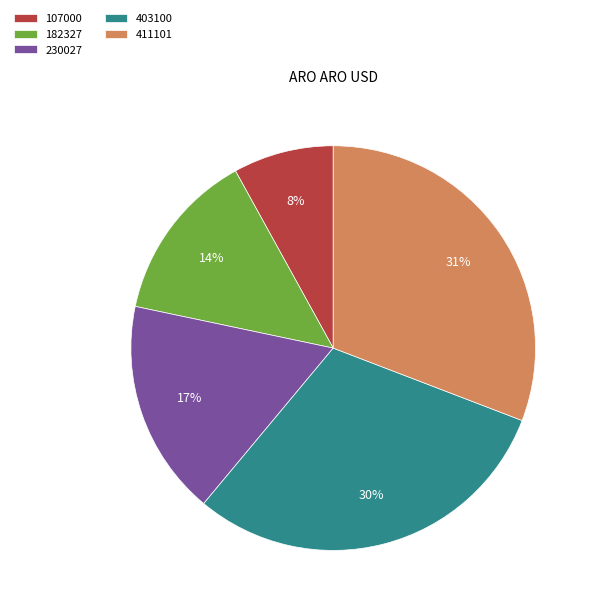

To the nearest percent, what is the combined percentage of 107000 and 230027?

25%